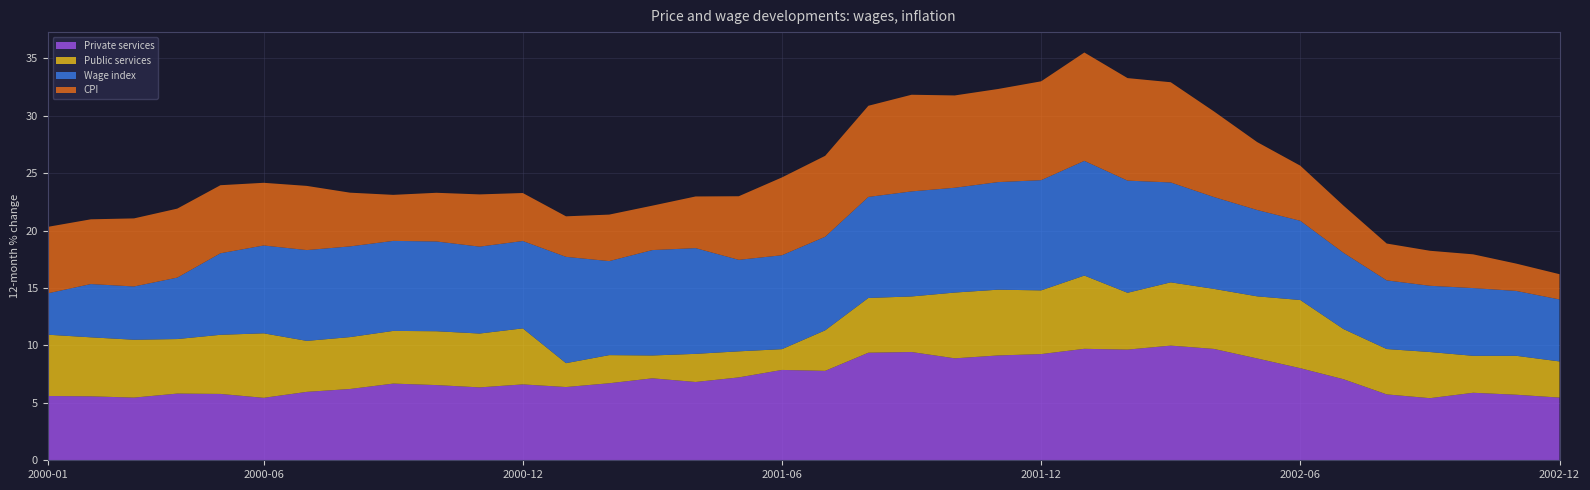

Reading left to right, what are all the values shown in this chart?

Private services: 2000-01=5.6	2000-02=5.6	2000-03=5.5	2000-04=5.8	2000-05=5.8	2000-06=5.4	2000-07=6.0	2000-08=6.2	2000-09=6.7	2000-10=6.5	2000-11=6.3	2000-12=6.6	2001-01=6.4	2001-02=6.7	2001-03=7.1	2001-04=6.8	2001-05=7.2	2001-06=7.9	2001-07=7.8	2001-08=9.4	2001-09=9.4	2001-10=8.9	2001-11=9.1	2001-12=9.2	2002-01=9.7	2002-02=9.6	2002-03=10.0	2002-04=9.7	2002-05=8.9	2002-06=8.0	2002-07=7.1	2002-08=5.7	2002-09=5.4	2002-10=5.9	2002-11=5.7	2002-12=5.5
Public services: 2000-01=5.3	2000-02=5.1	2000-03=5.0	2000-04=4.8	2000-05=5.2	2000-06=5.6	2000-07=4.4	2000-08=4.5	2000-09=4.6	2000-10=4.7	2000-11=4.7	2000-12=4.9	2001-01=2.1	2001-02=2.5	2001-03=2.0	2001-04=2.5	2001-05=2.3	2001-06=1.8	2001-07=3.5	2001-08=4.8	2001-09=4.8	2001-10=5.7	2001-11=5.7	2001-12=5.5	2002-01=6.4	2002-02=5.0	2002-03=5.5	2002-04=5.2	2002-05=5.4	2002-06=5.9	2002-07=4.4	2002-08=4.0	2002-09=4.0	2002-10=3.2	2002-11=3.4	2002-12=3.1
Wage index: 2000-01=3.6	2000-02=4.6	2000-03=4.6	2000-04=5.3	2000-05=7.1	2000-06=7.7	2000-07=7.9	2000-08=7.9	2000-09=7.8	2000-10=7.8	2000-11=7.6	2000-12=7.6	2001-01=9.3	2001-02=8.2	2001-03=9.2	2001-04=9.2	2001-05=8.0	2001-06=8.2	2001-07=8.2	2001-08=8.8	2001-09=9.2	2001-10=9.1	2001-11=9.4	2001-12=9.6	2002-01=10.0	2002-02=9.8	2002-03=8.7	2002-04=8.0	2002-05=7.5	2002-06=6.9	2002-07=6.6	2002-08=6.0	2002-09=5.8	2002-10=5.9	2002-11=5.7	2002-12=5.4
CPI: 2000-01=5.8	2000-02=5.6	2000-03=5.9	2000-04=6.0	2000-05=5.9	2000-06=5.5	2000-07=5.6	2000-08=4.7	2000-09=4.0	2000-10=4.2	2000-11=4.5	2000-12=4.2	2001-01=3.5	2001-02=4.0	2001-03=3.9	2001-04=4.5	2001-05=5.5	2001-06=6.8	2001-07=7.0	2001-08=7.9	2001-09=8.4	2001-10=8.0	2001-11=8.1	2001-12=8.6	2002-01=9.4	2002-02=8.9	2002-03=8.7	2002-04=7.5	2002-05=5.9	2002-06=4.8	2002-07=4.1	2002-08=3.2	2002-09=3.0	2002-10=2.9	2002-11=2.4	2002-12=2.2